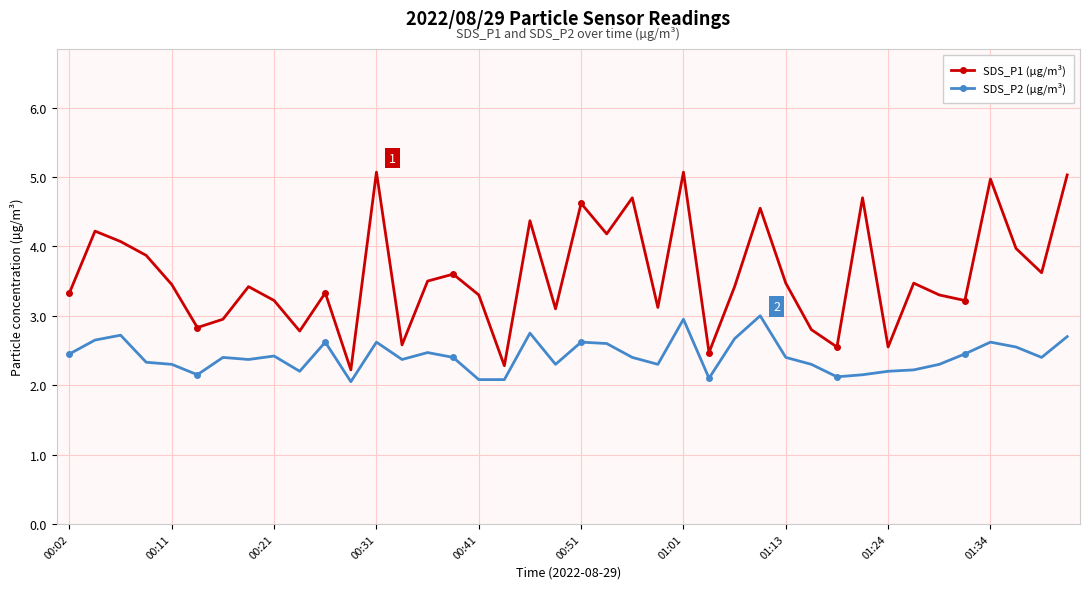

Which series has the widest spread of values?

SDS_P1 (µg/m³)